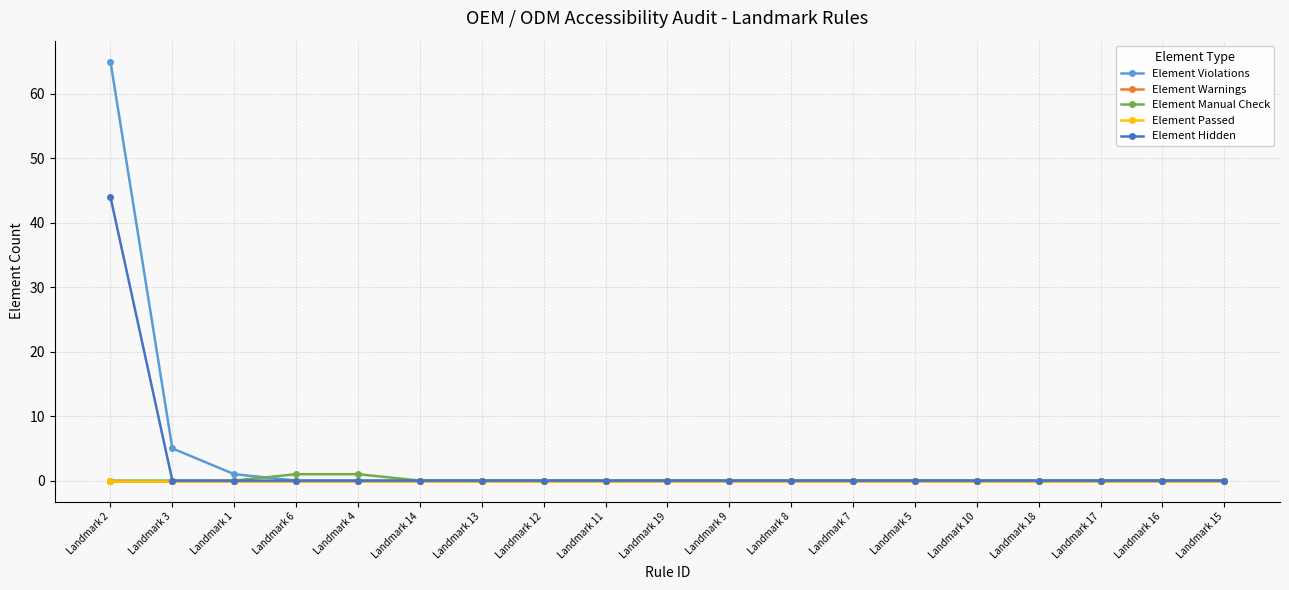

Does the chart have visible grid lines?

Yes